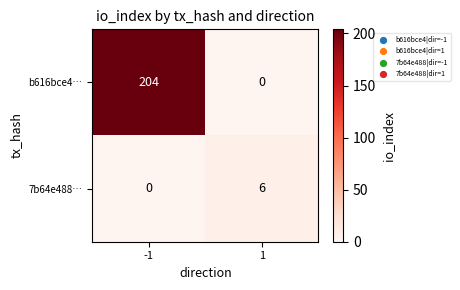

At which category is the sum across all series the highest?

-1